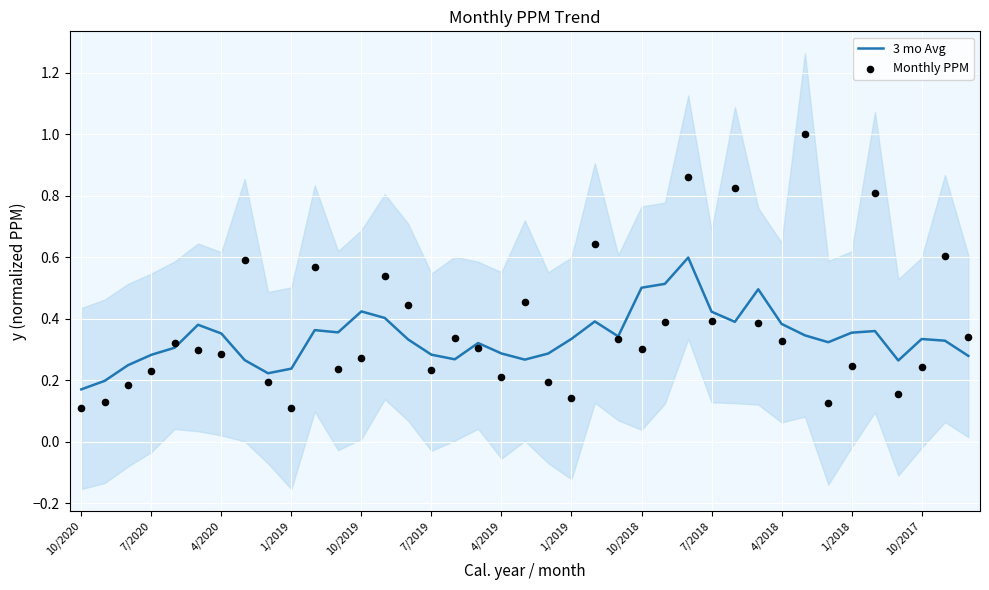

Which series contains the lowest Y value?

Monthly PPM